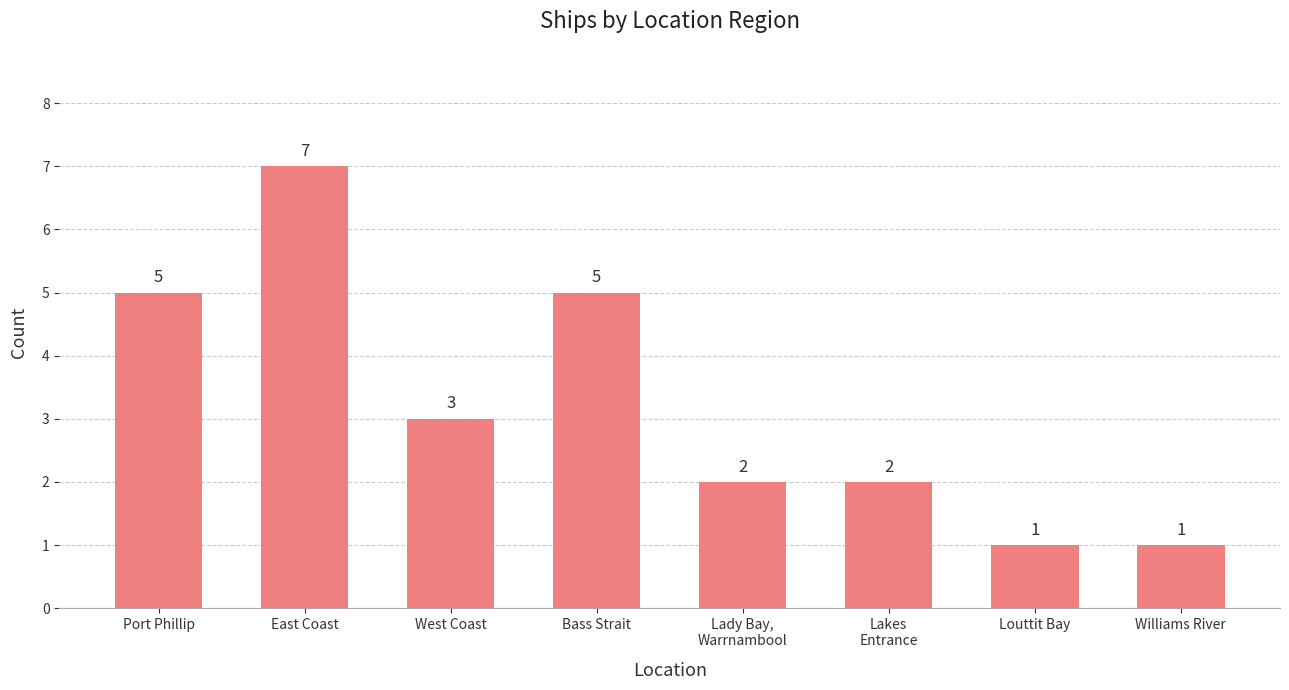

What value does the data have at East Coast?

7